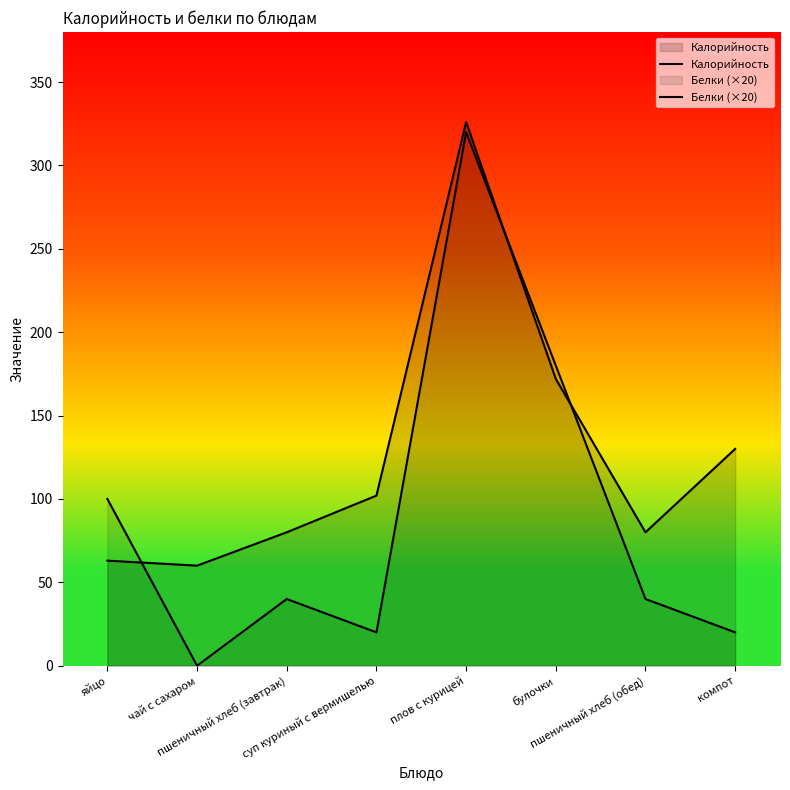

What is the value of the Калорийность point at the 4th from the left?

102